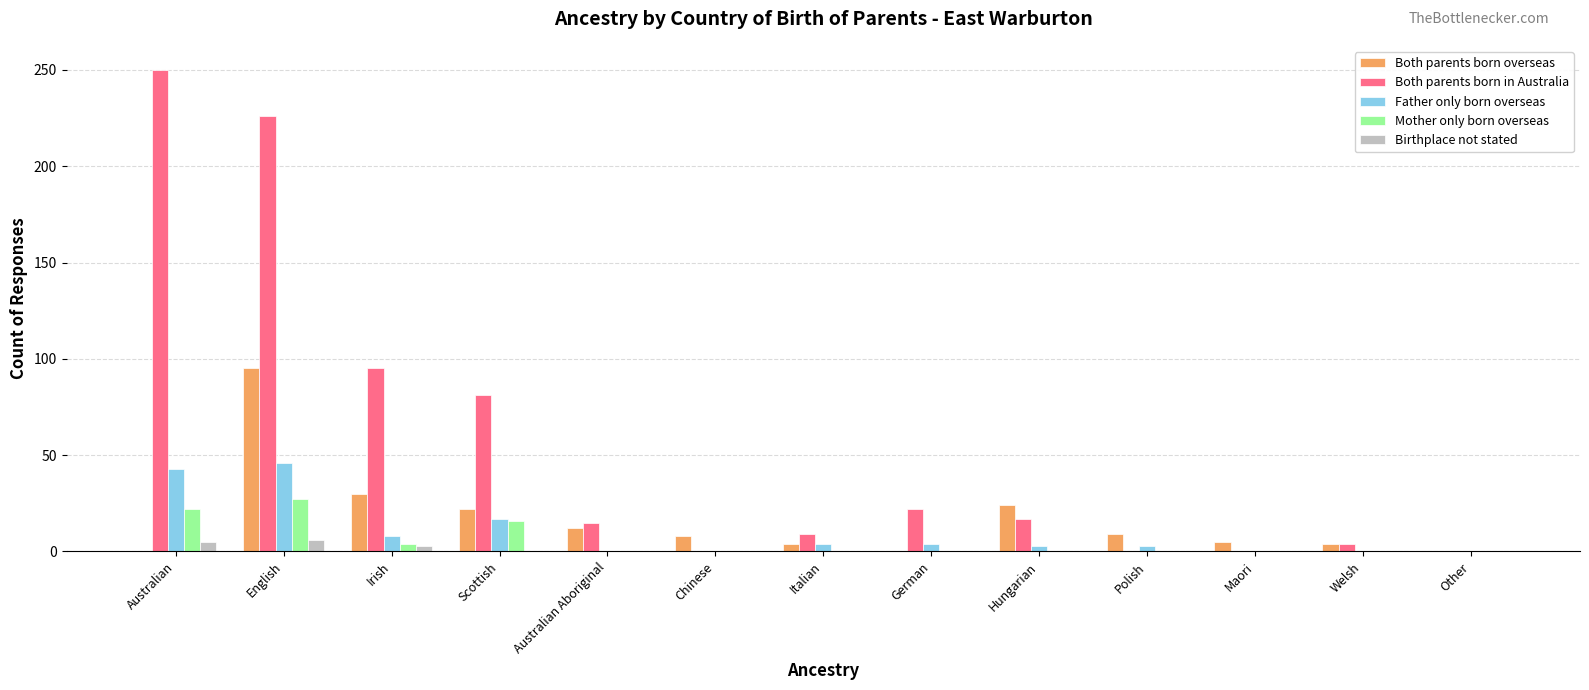

At which label does Both parents born overseas reach its peak?

English